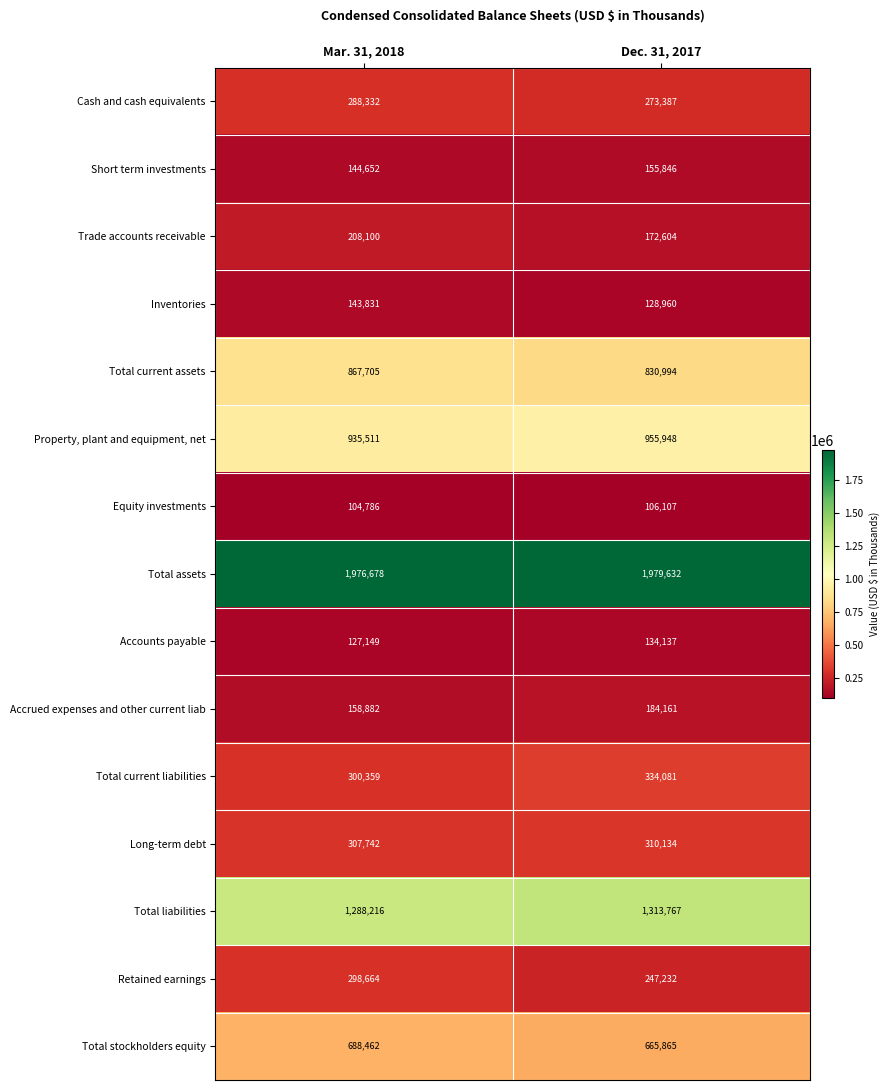

Which series has the largest total across all categories?

Total assets